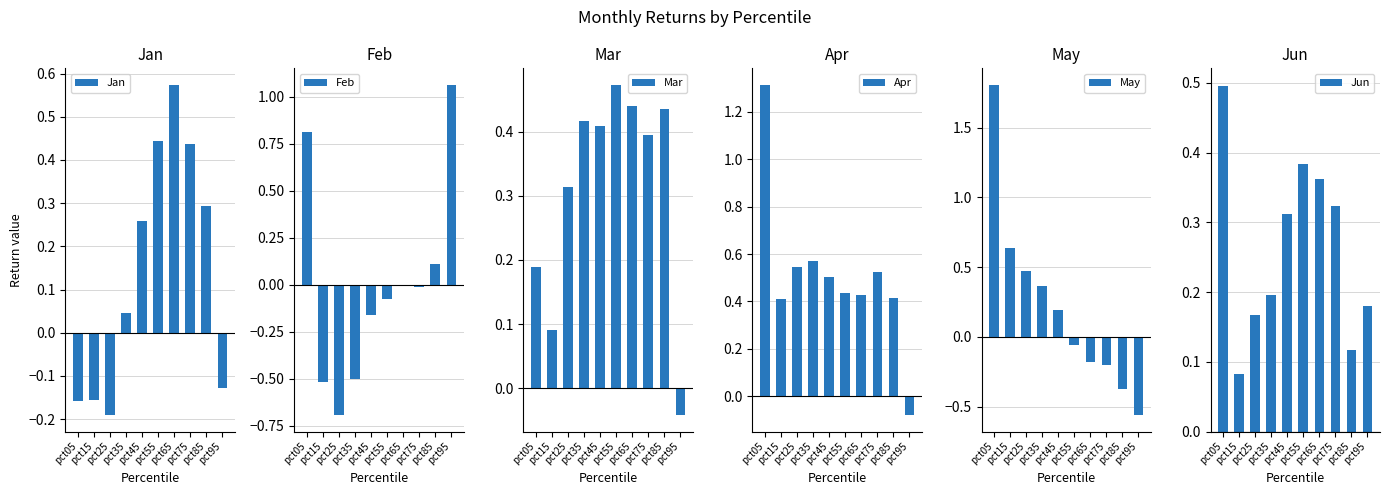

Which series changed the most between pct05 and pct45?

May